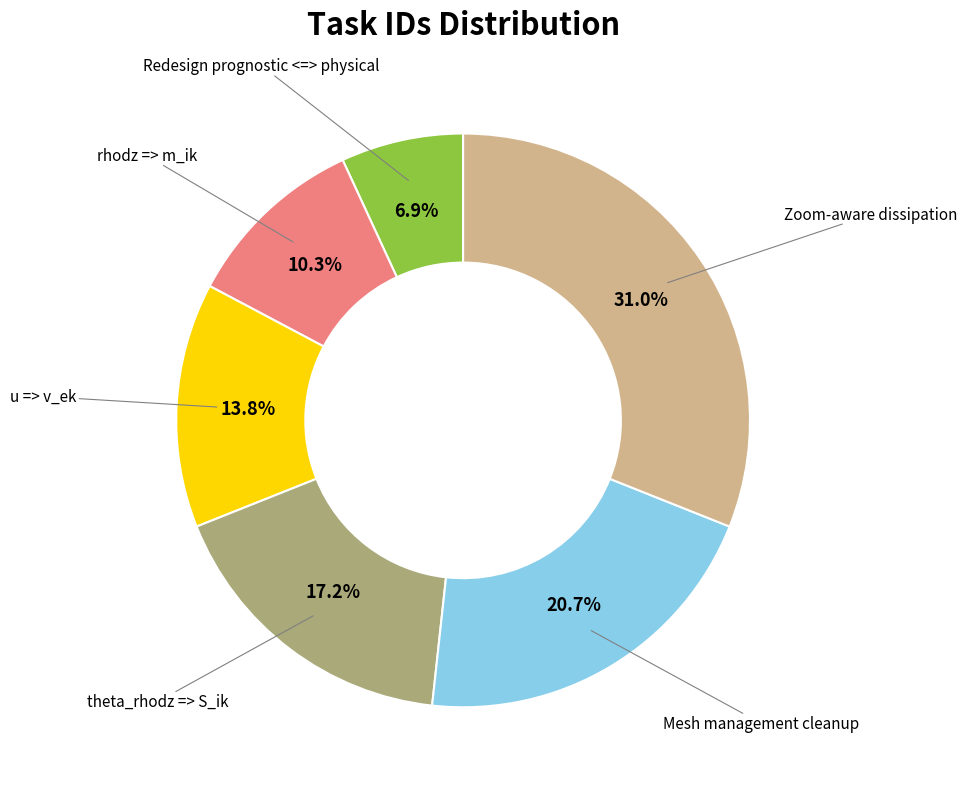

Is there a majority slice in this chart?

No